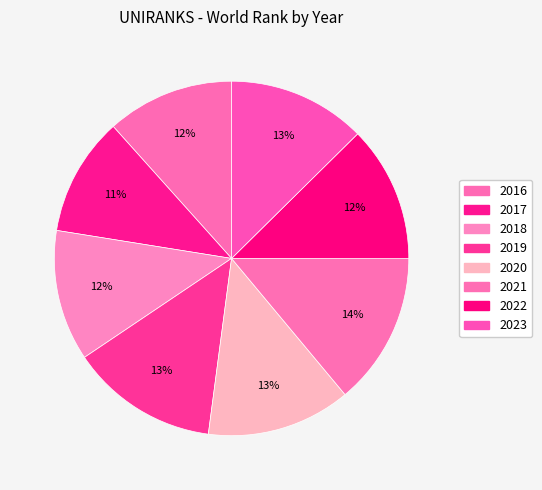

Count the number of slices in the pie.

8